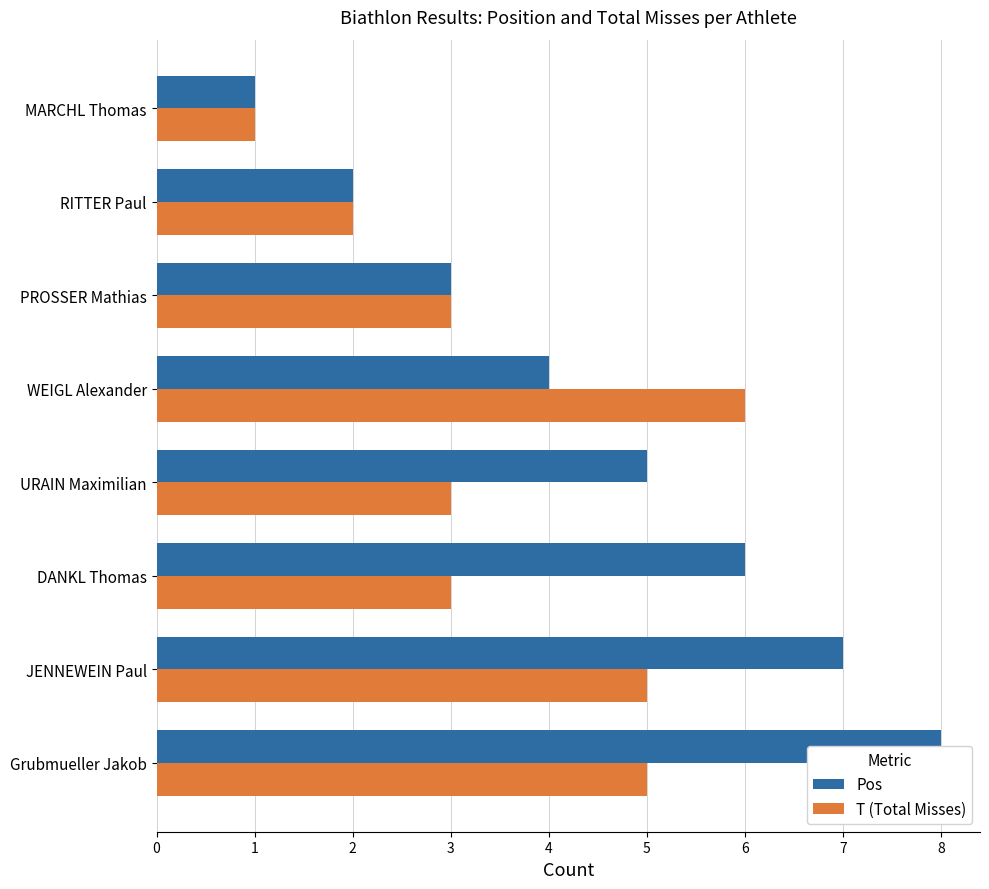

What is the spread (max minus min) of values at DANKL Thomas?

3